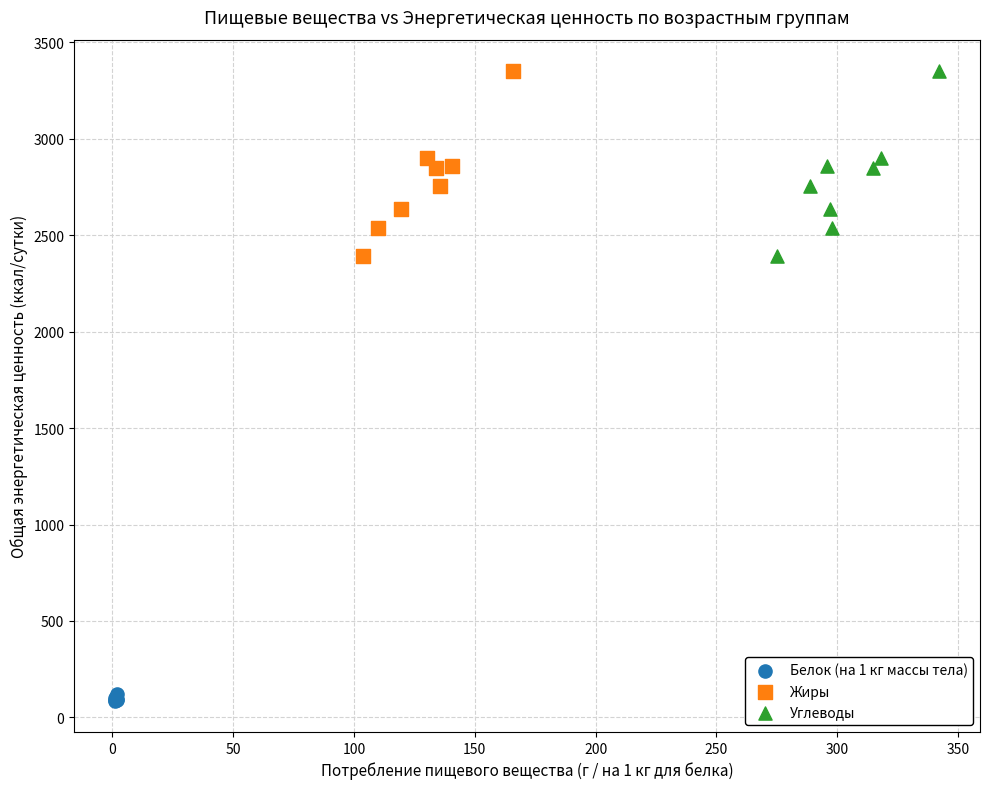

Which series contains the lowest Y value?

Белок (на 1 кг массы тела)